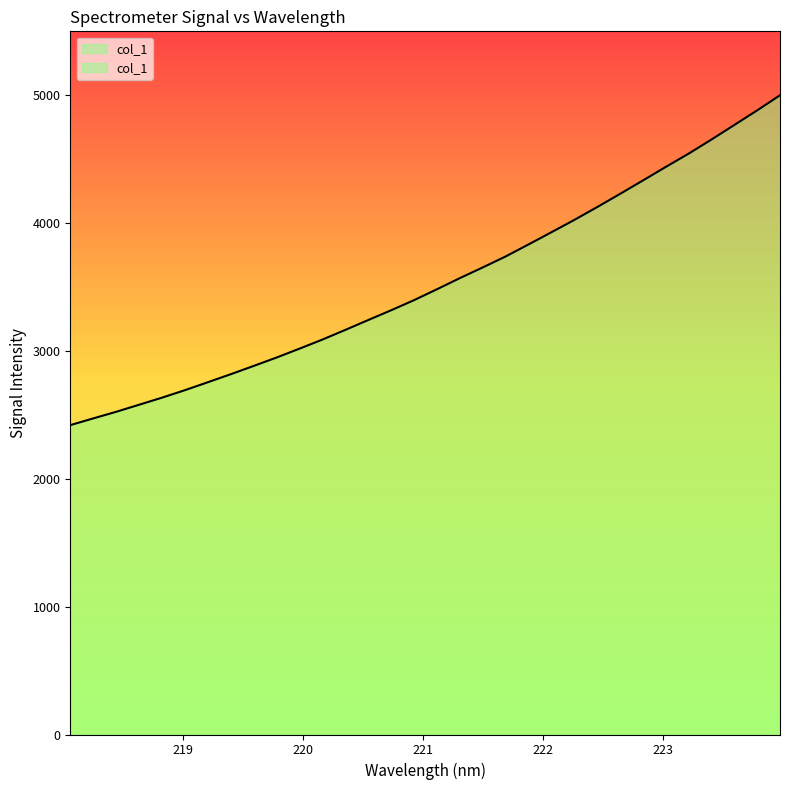

What is the average value?

3531.8